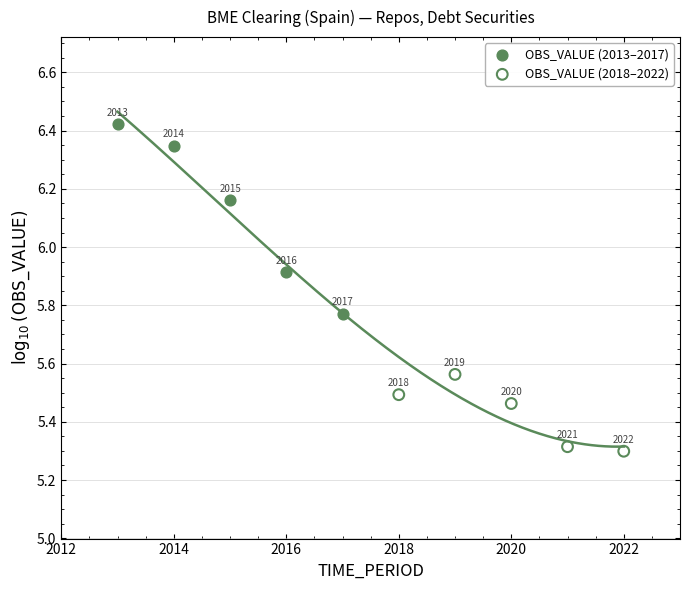

What are all the series names shown in the legend?

OBS_VALUE (2013–2017), OBS_VALUE (2018–2022)